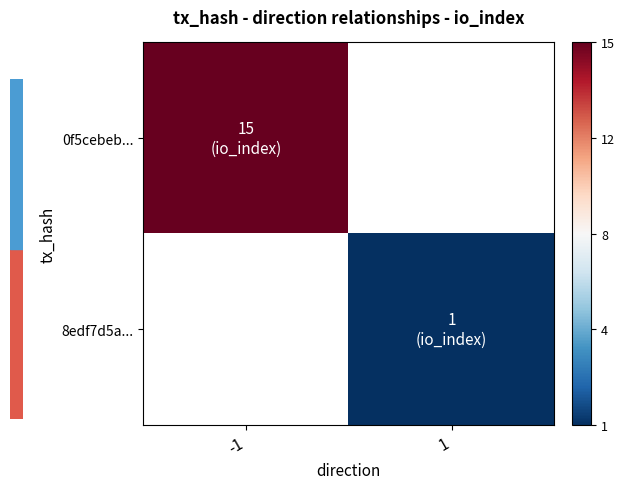

List the series in order of their overall mean, lowest first.

0f5cebeb..., 8edf7d5a...